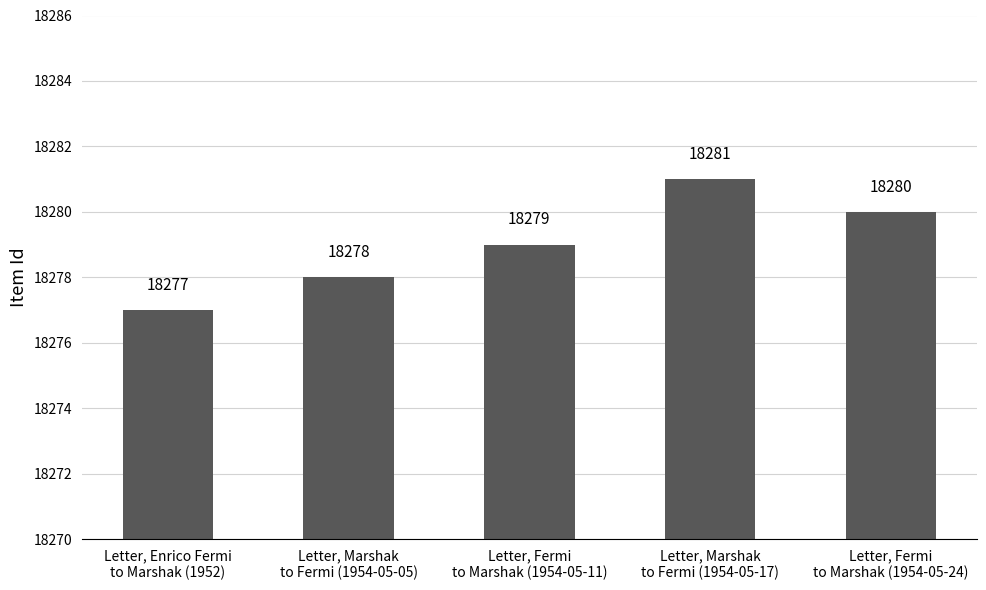

Is it true that the value at Letter, Fermi
to Marshak (1954-05-11) is 6274?

False